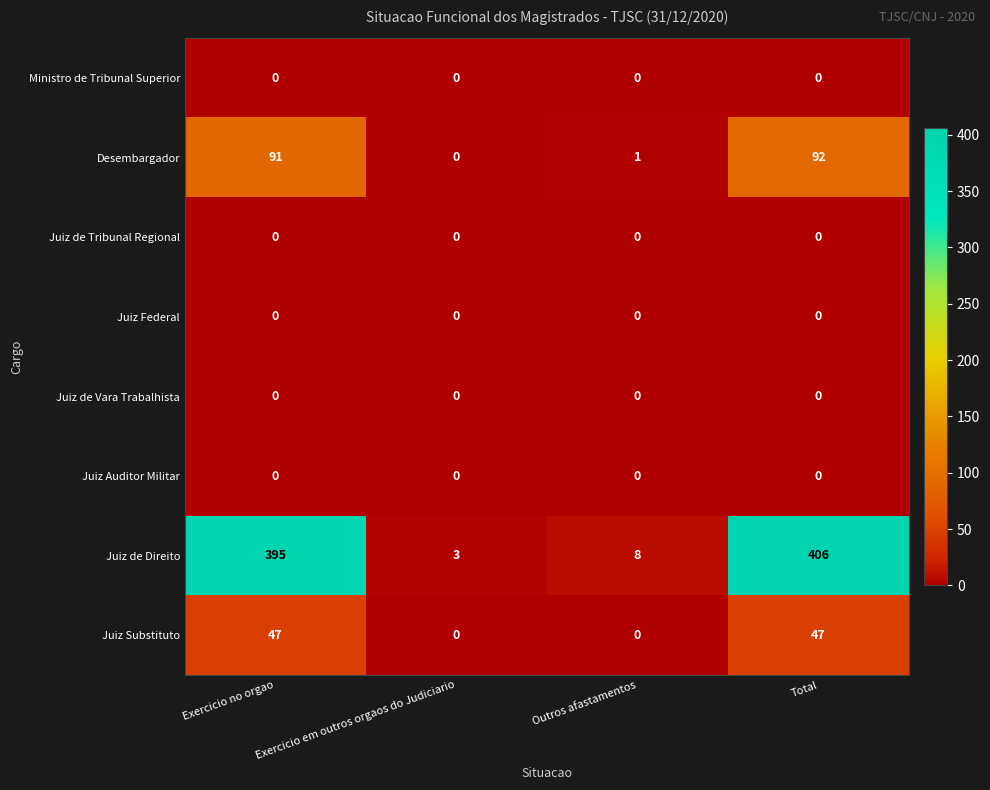

Is it true that Juiz Federal equals 0 at Outros afastamentos?

True